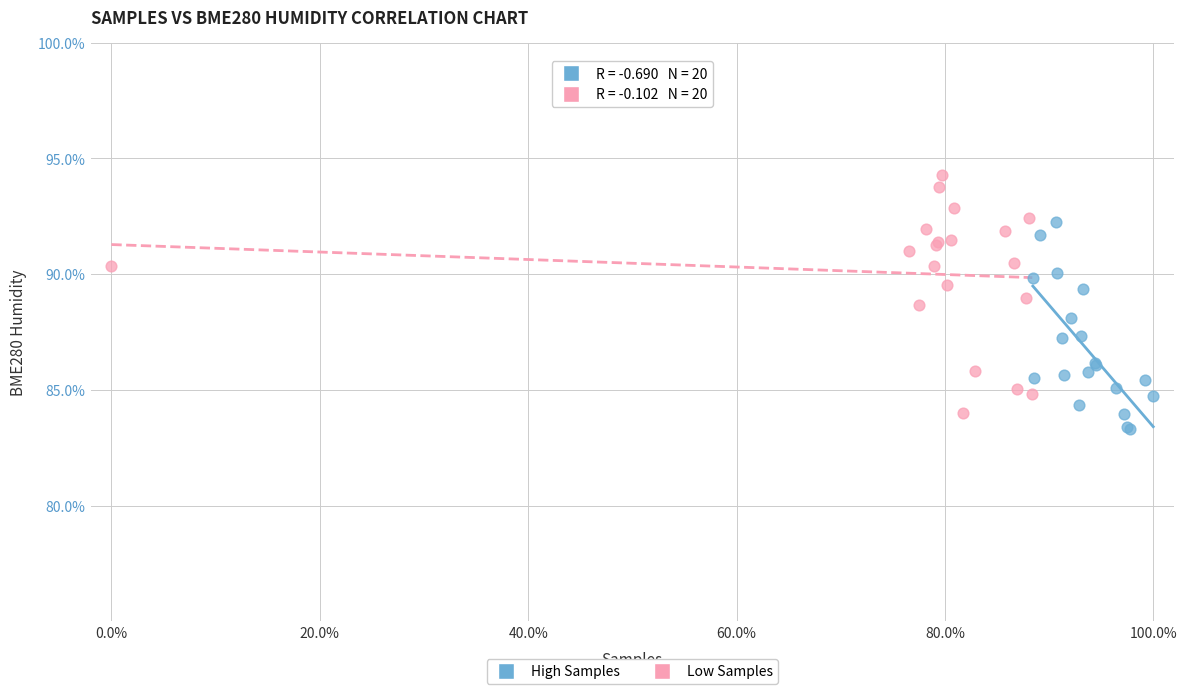

Which series reaches the maximum Y coordinate?

Low Samples